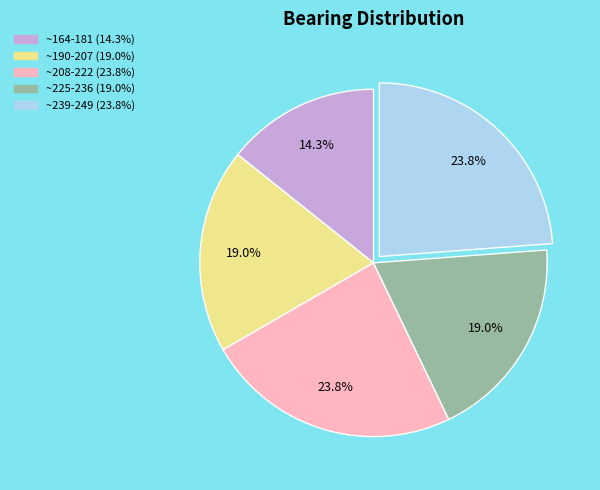

Does any single category account for the majority?

No